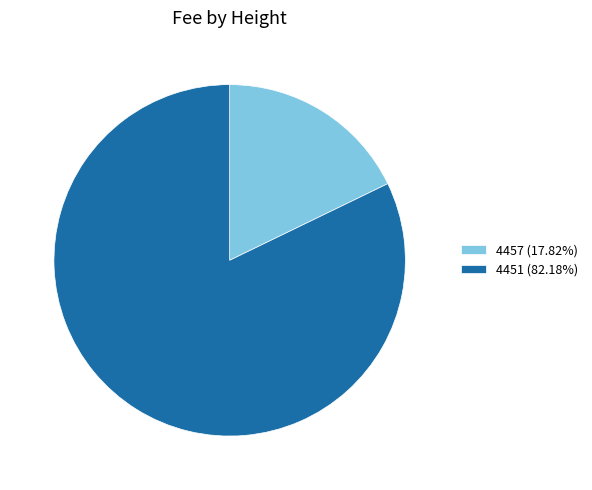

What is the majority slice?

4451